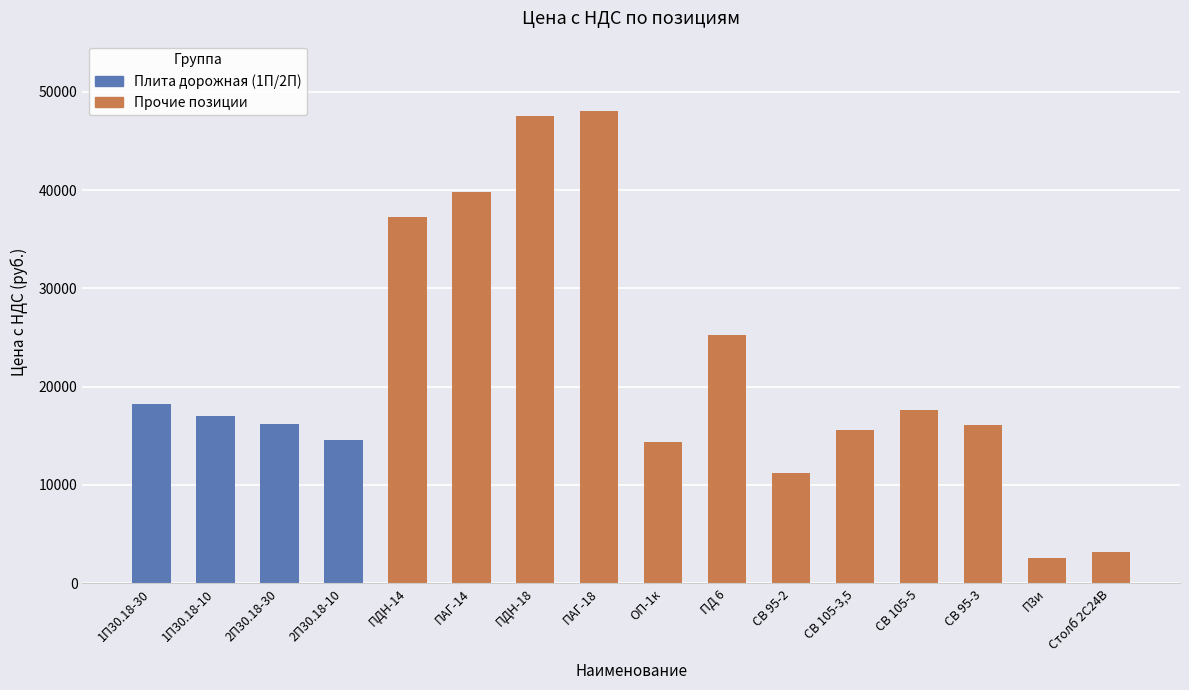

What is the label of the 13th bar from the right?

2П30.18-10